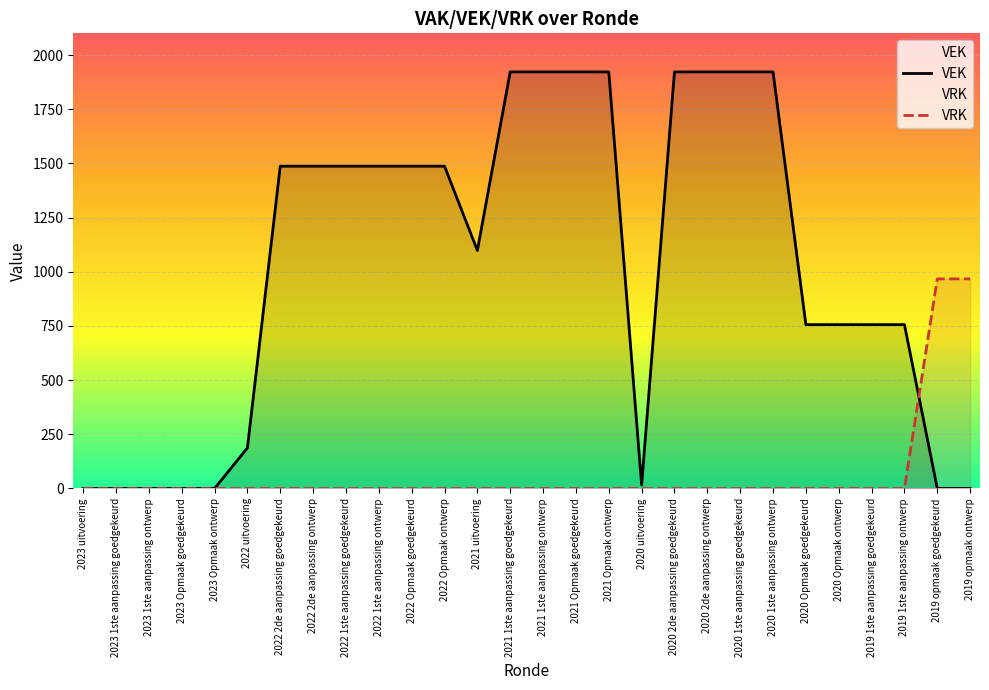

What is the difference between the maximum and minimum values in the VEK series?

1922